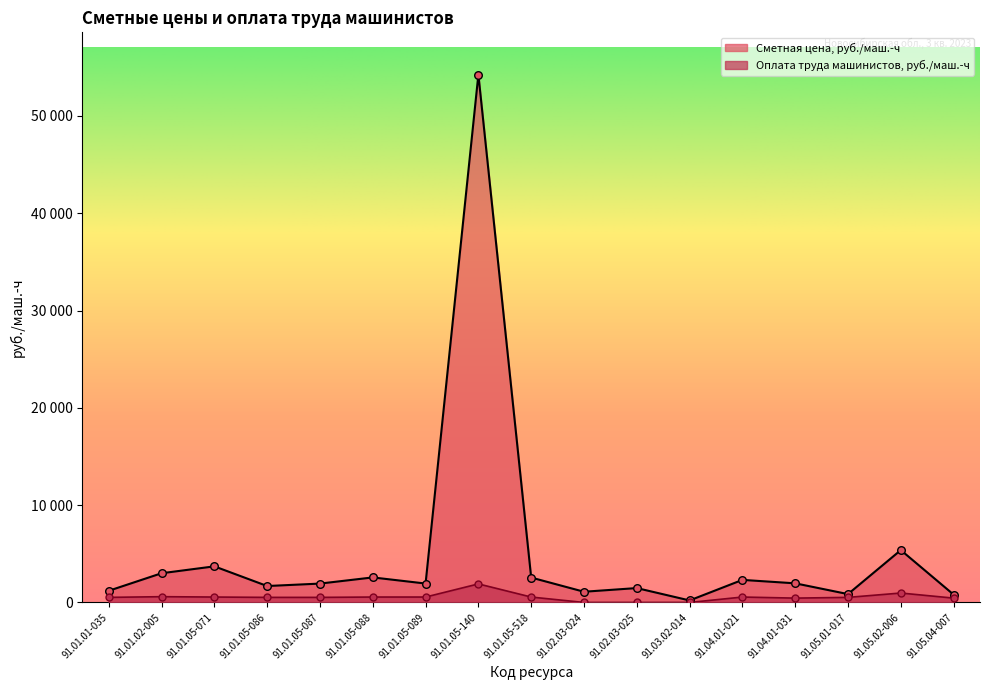

Which series has the largest total across all categories?

Сметная цена, руб./маш.-ч